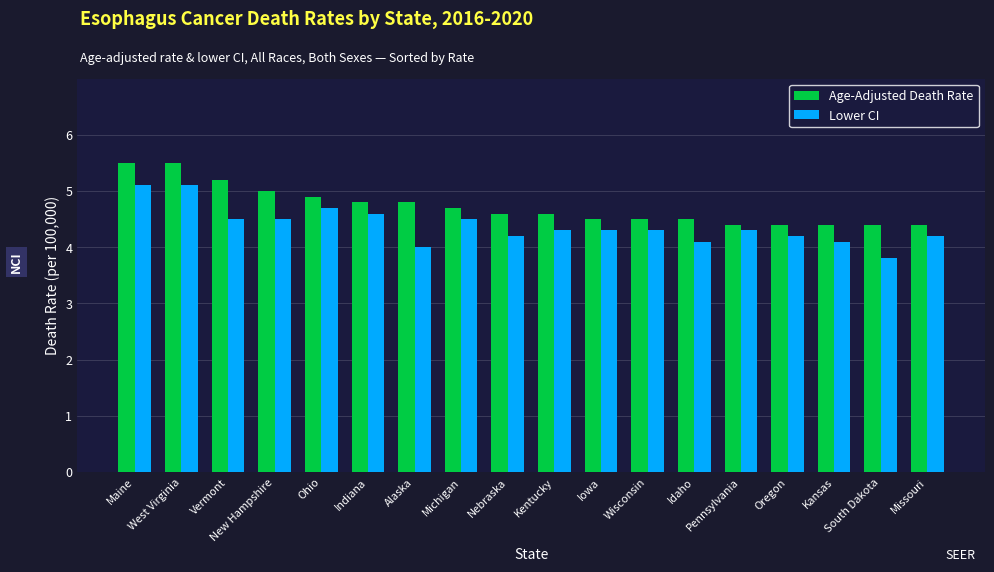

What is the minimum value for Age-Adjusted Death Rate?

4.4